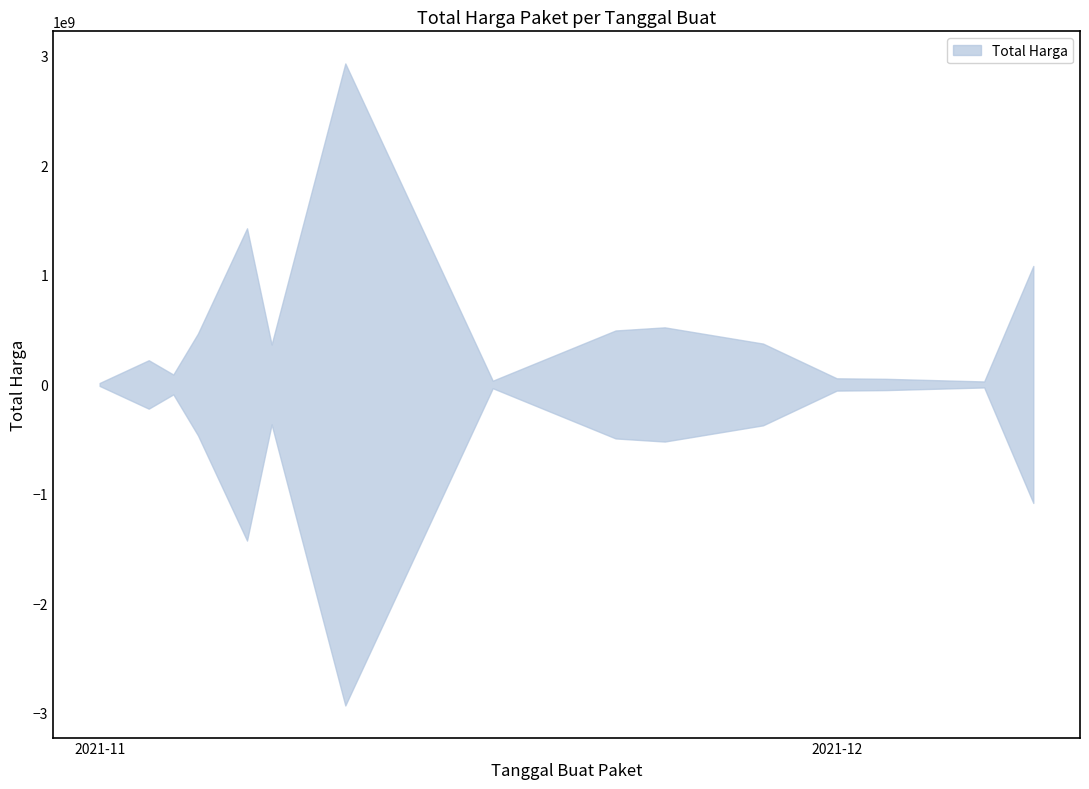

Does the chart display data point markers on the line(s)?

No